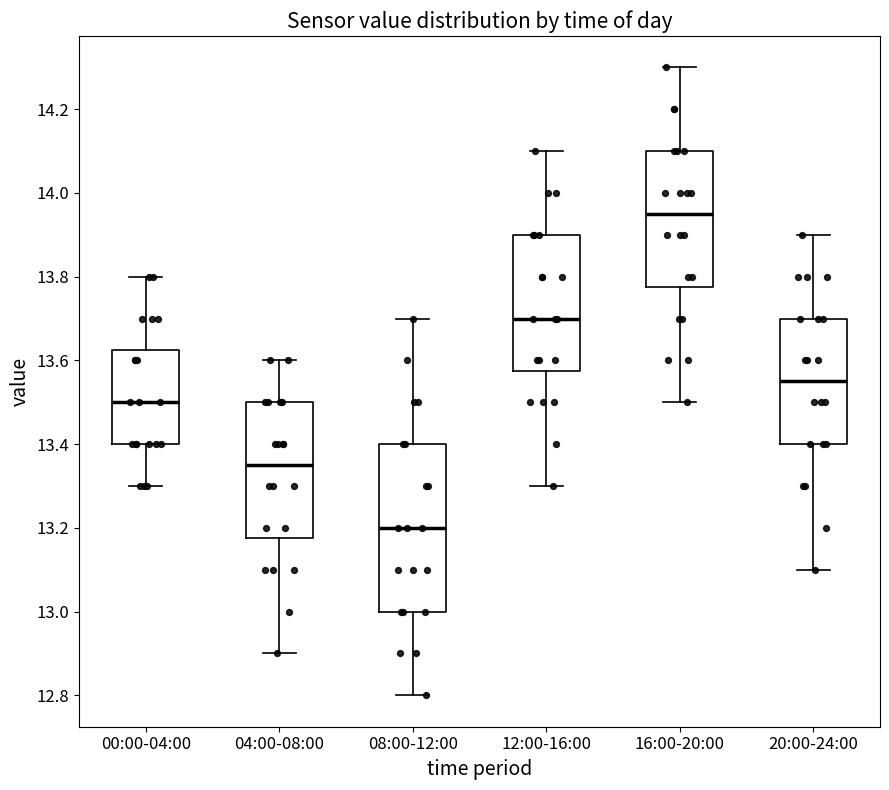

Reading left to right, transcribe this box plot: for each box, give where its median line is, the range the box spans, and where its two whiskers end, as read against the y-axis. The values are not printed on the chart, so give them approximately, as read against the axis.

00:00-04:00: median 13.50, box 13.40 to 13.62, whiskers 13.30 to 13.80
04:00-08:00: median 13.36, box 13.18 to 13.50, whiskers 12.90 to 13.60
08:00-12:00: median 13.20, box 13.00 to 13.40, whiskers 12.80 to 13.70
12:00-16:00: median 13.70, box 13.58 to 13.90, whiskers 13.30 to 14.10
16:00-20:00: median 13.96, box 13.78 to 14.10, whiskers 13.50 to 14.30
20:00-24:00: median 13.56, box 13.40 to 13.70, whiskers 13.10 to 13.90